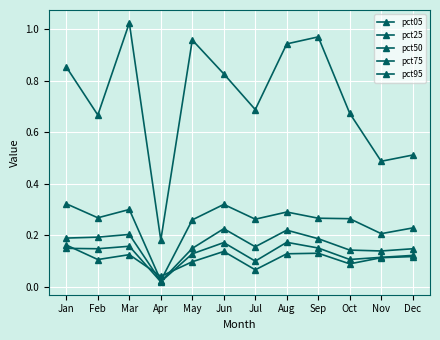

True or false: pct75 and pct50 cross at least once.

False